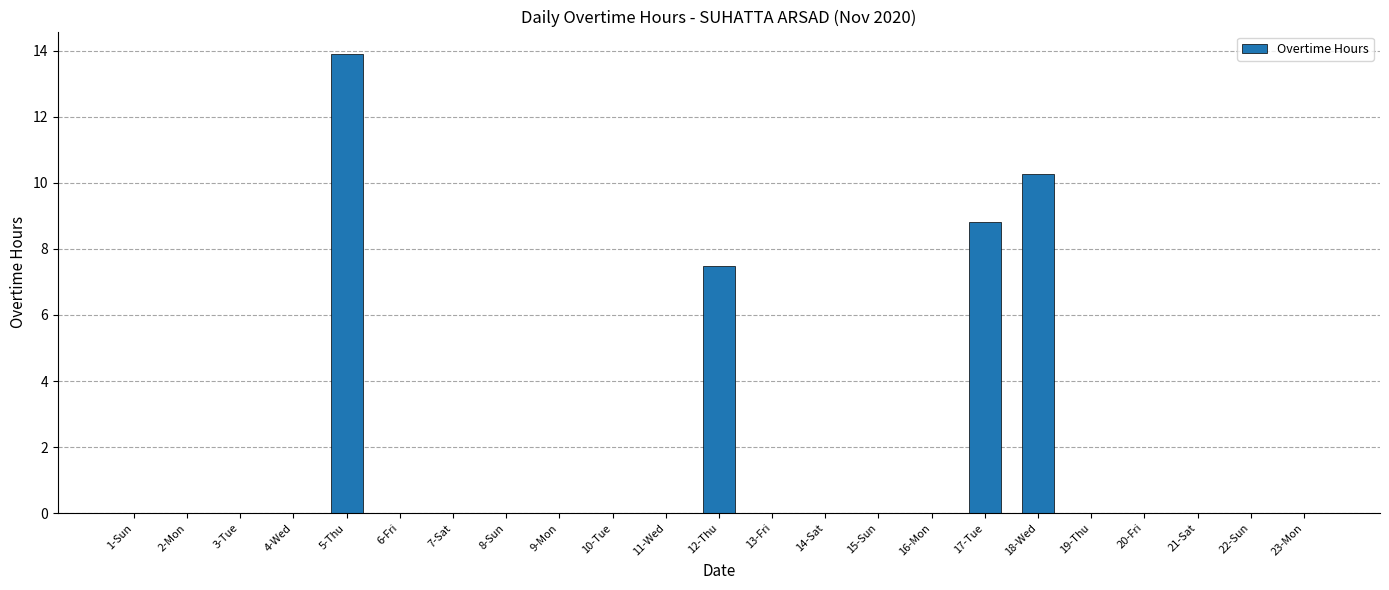

What is the maximum value shown in the chart?

13.9